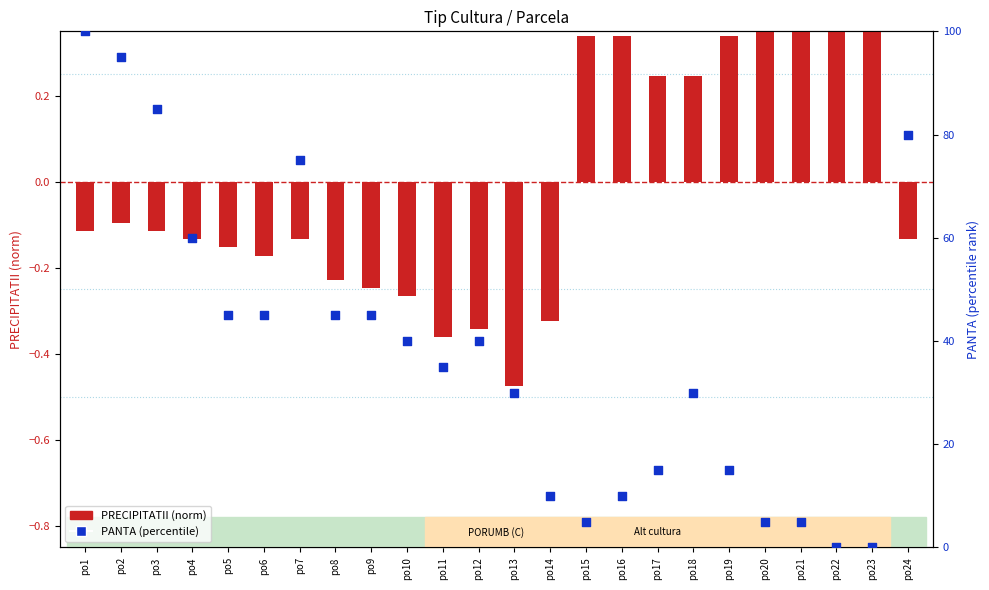

Which series reaches the maximum Y coordinate?

PANTA (percentile)